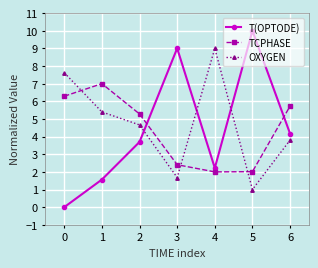

Is this an area chart (filled region under the line)?

No